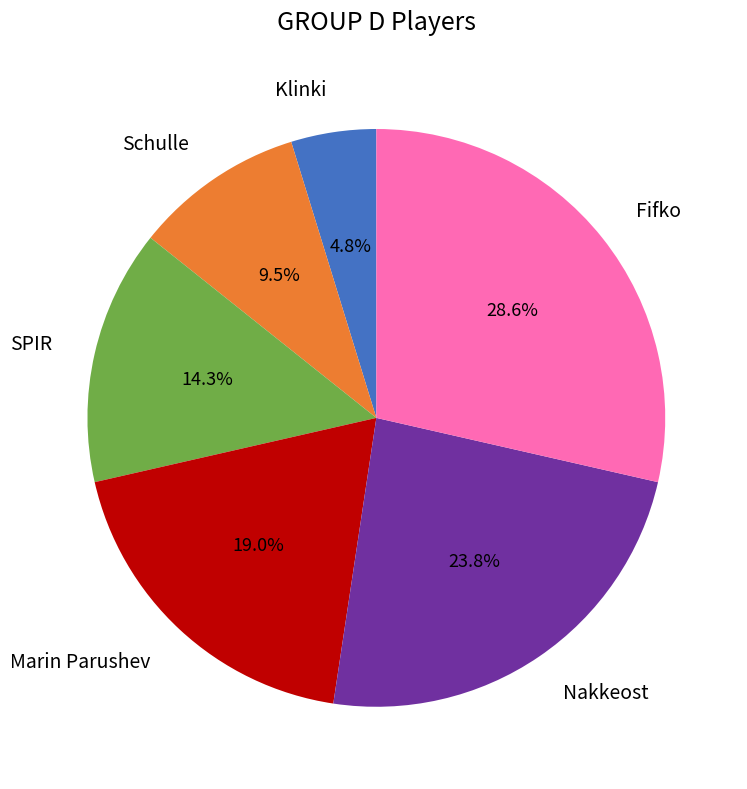

What percentage is the Fifko slice, to the nearest percent?

29%